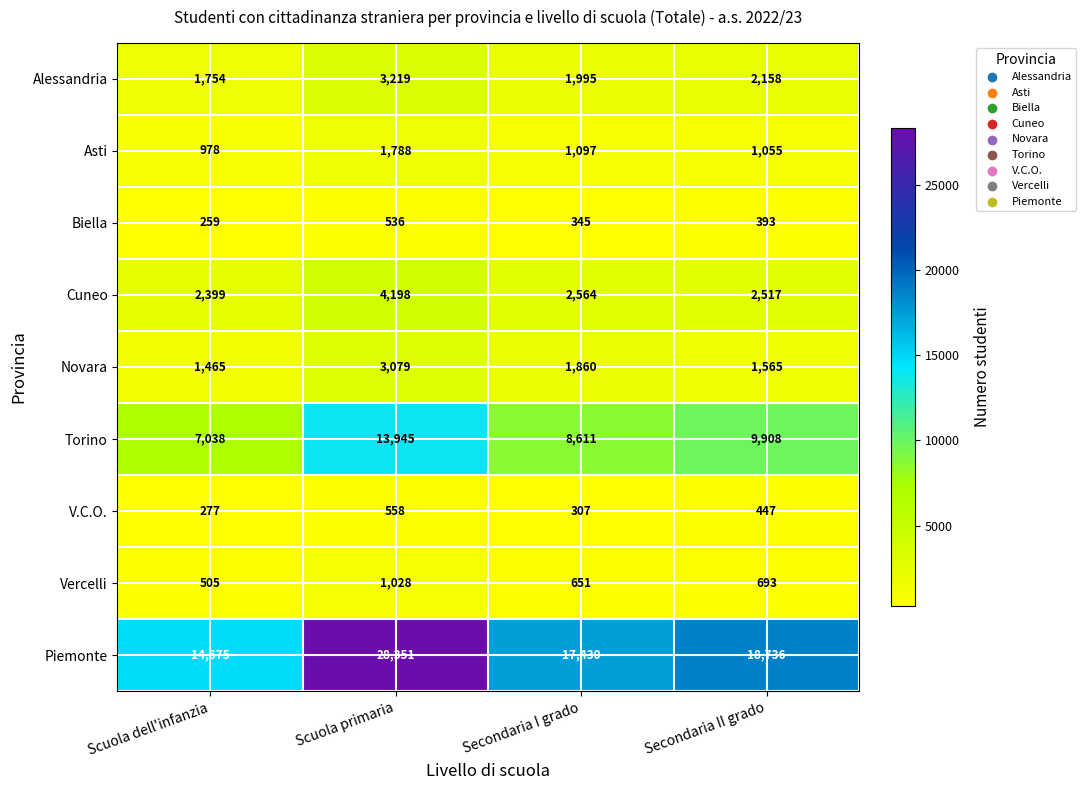

Is it true that Vercelli equals 1028 at Scuola primaria?

True